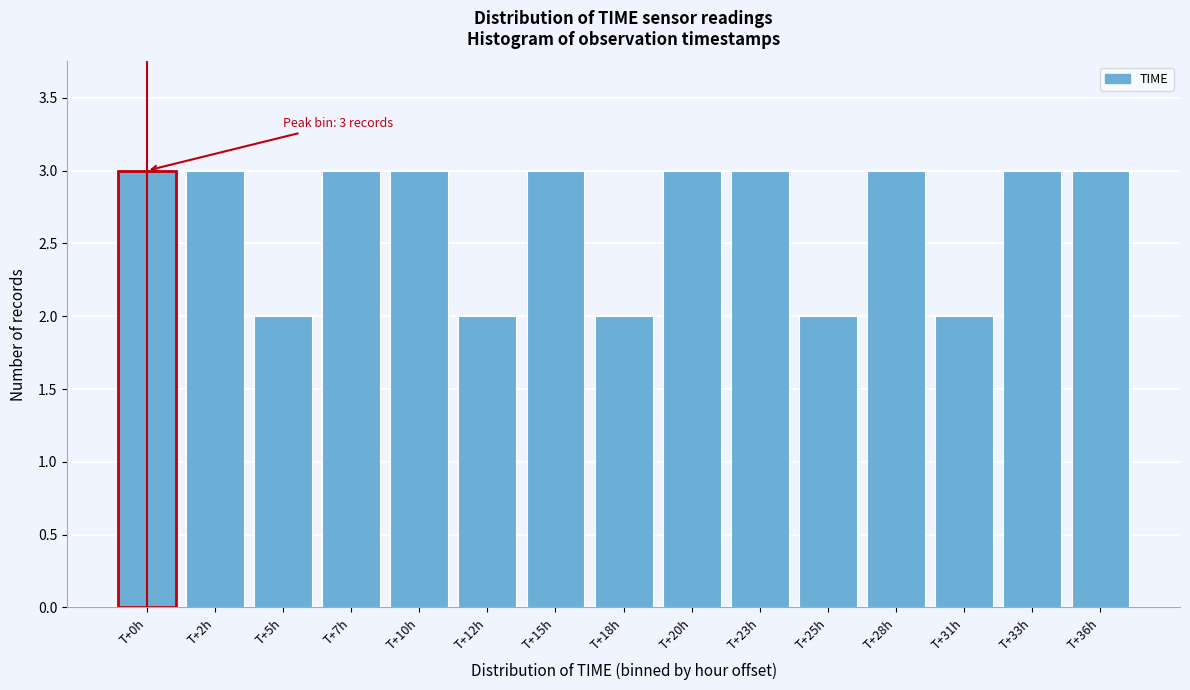

Reading left to right, extract all data points from this chart.

T+0h=3	T+2h=3	T+5h=2	T+7h=3	T+10h=3	T+12h=2	T+15h=3	T+18h=2	T+20h=3	T+23h=3	T+25h=2	T+28h=3	T+31h=2	T+33h=3	T+36h=3